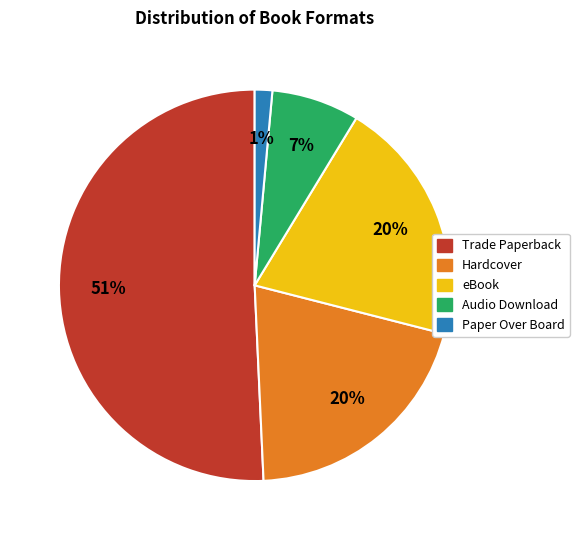

Between Trade Paperback and Paper Over Board, which is larger?

Trade Paperback